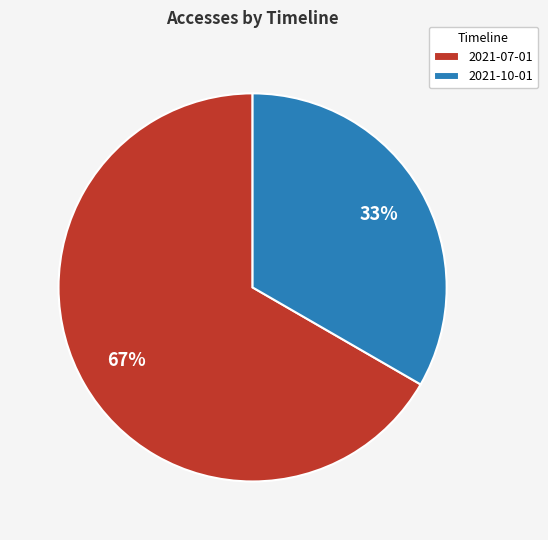

True or false: 2021-10-01 accounts for 27% of the total.

False